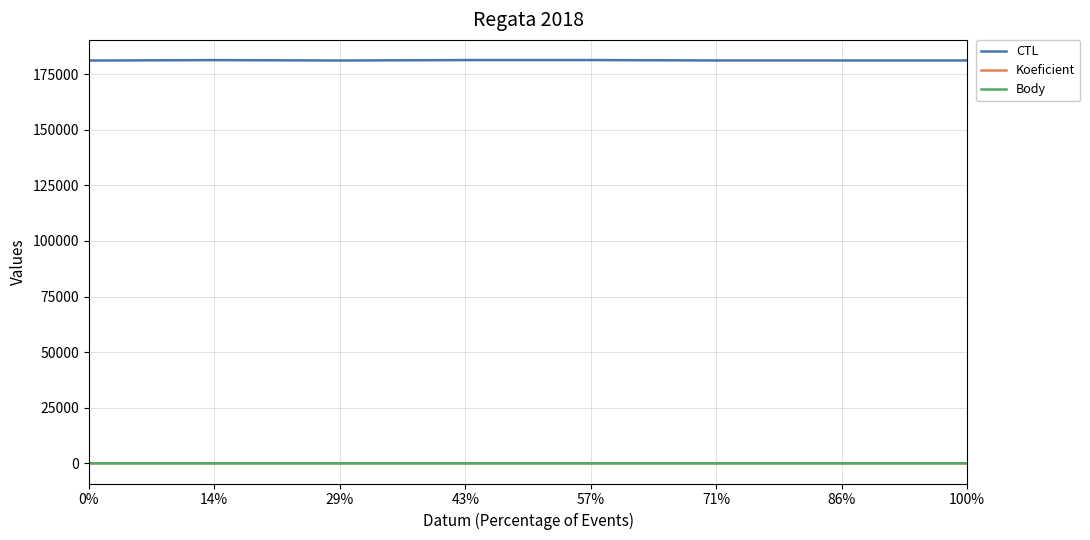

Which series has the largest total across all categories?

CTL